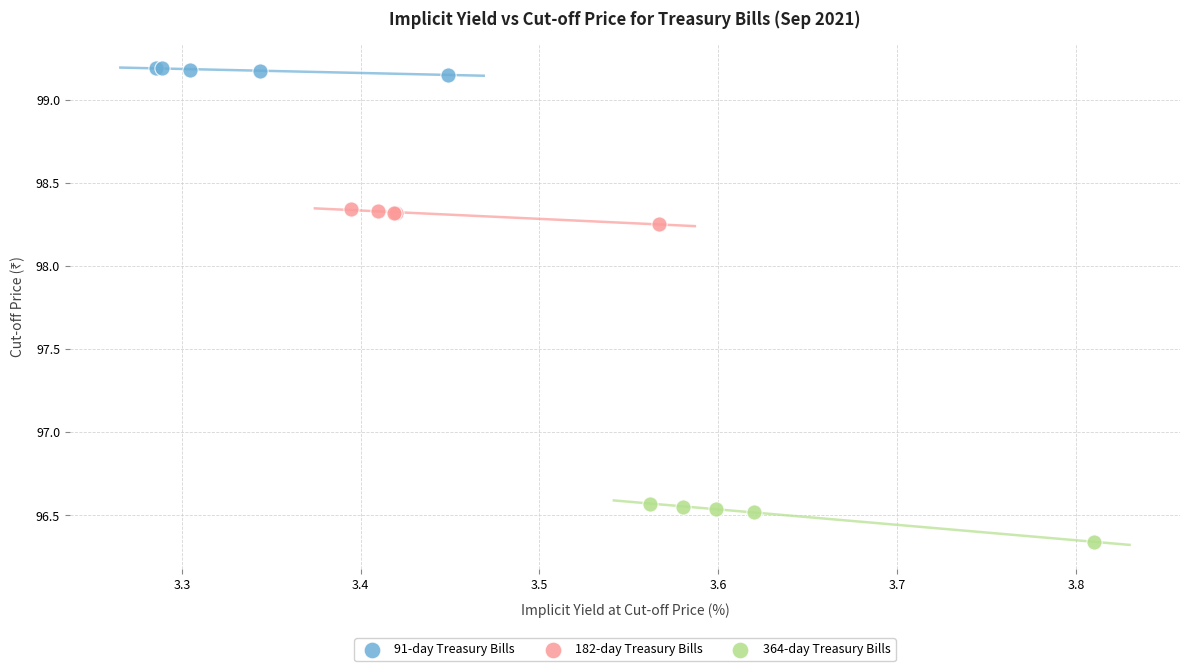

Which series reaches the maximum Y coordinate?

91-day Treasury Bills